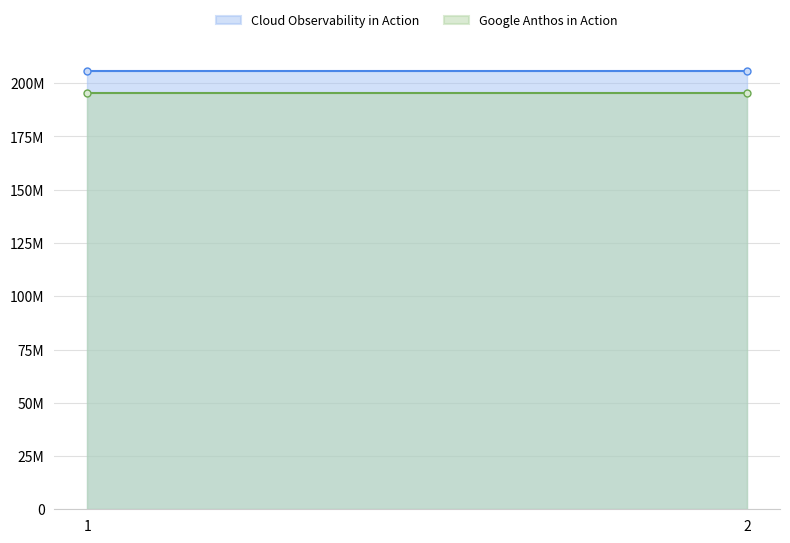

Reading left to right, list all the values displayed in this chart.

Cloud Observability in Action: 1=205760747	2=205760747
Google Anthos in Action: 1=195309920	2=195309920